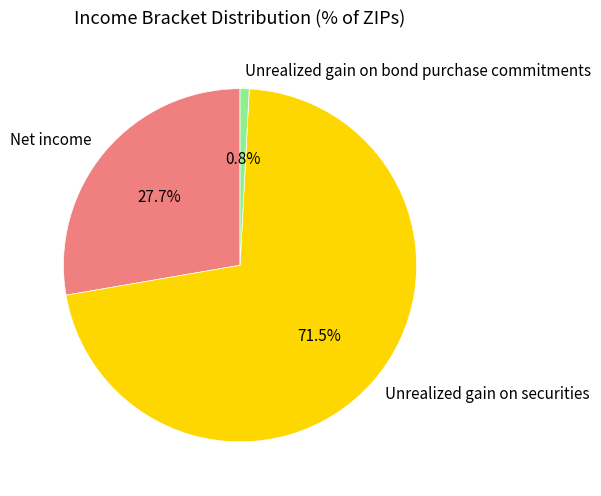

Is there any slice that represents more than half of the pie?

Yes